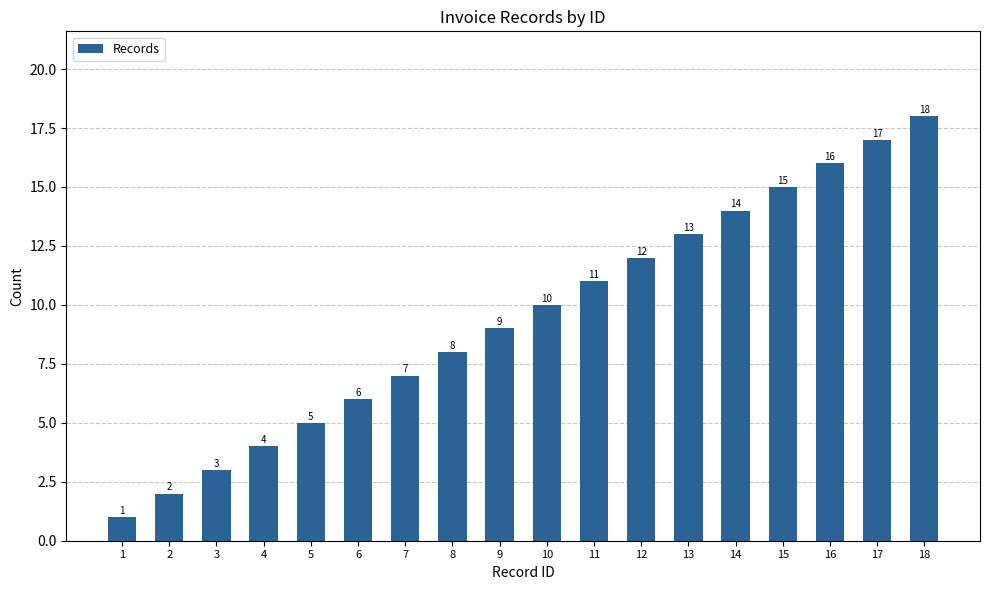

What is the average value?

10